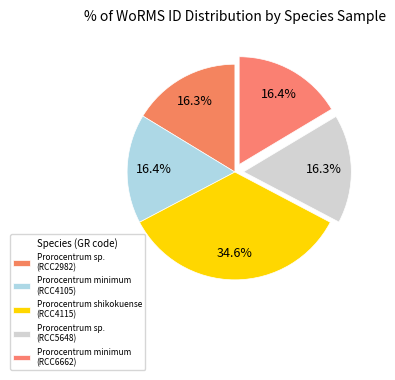

To the nearest percent, what is the average slice percentage?

20%